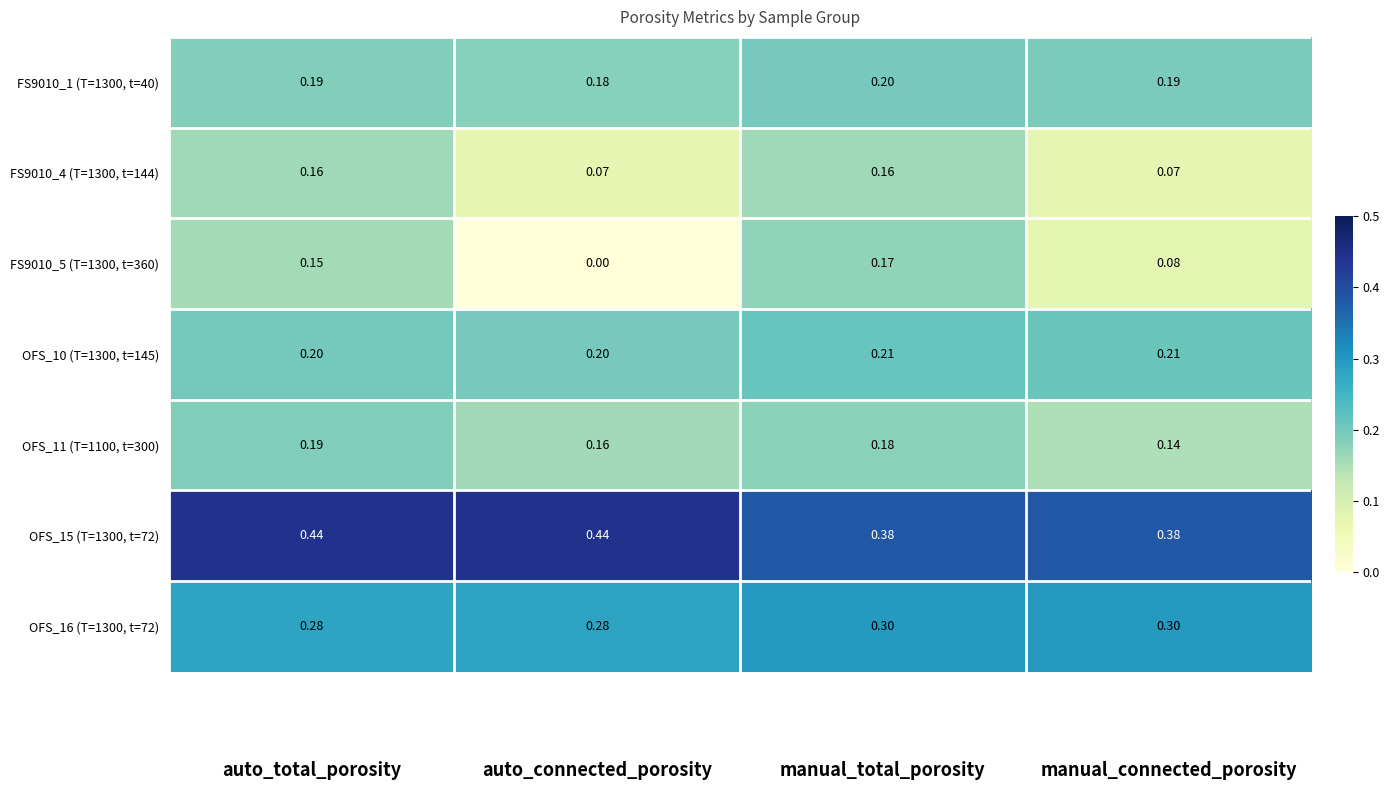

What is the spread (max minus min) of values at manual_connected_porosity?

0.3